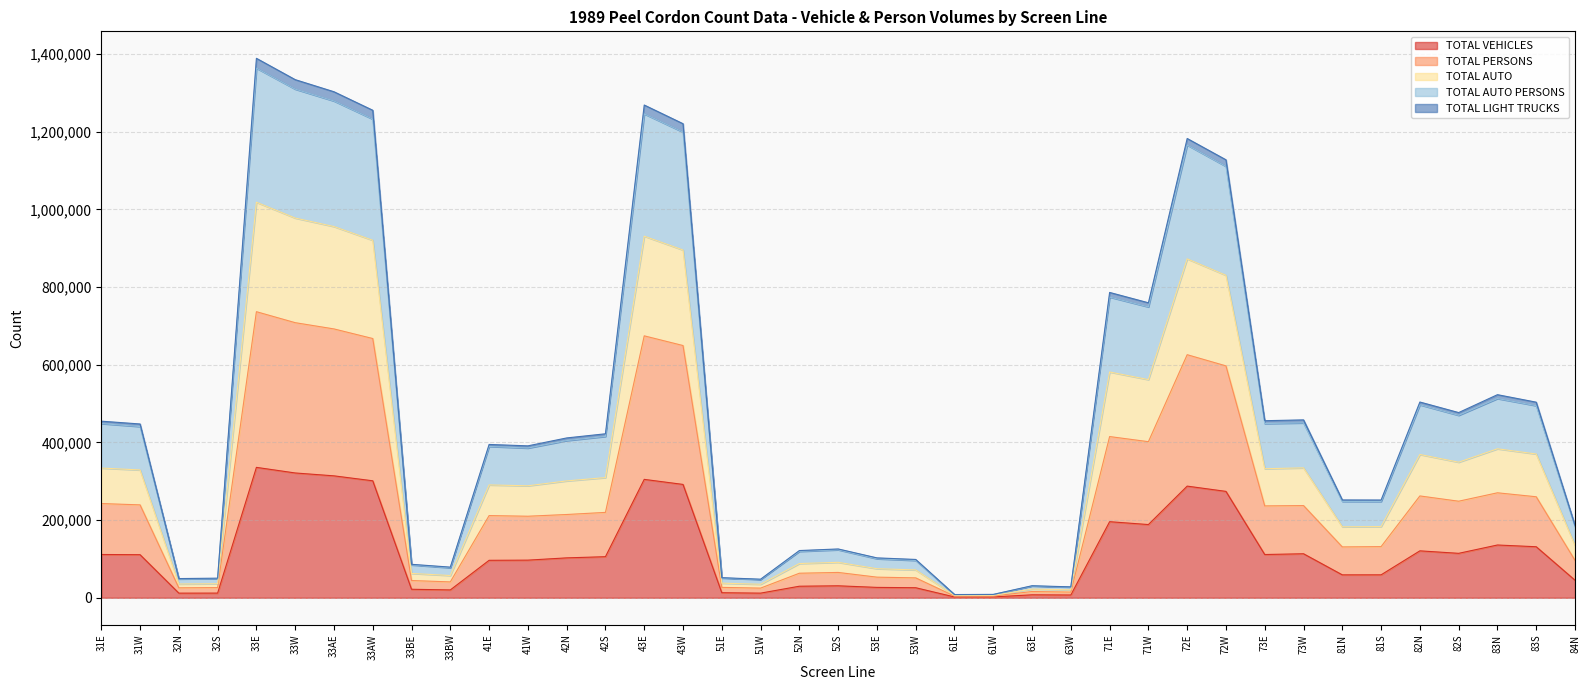

What is the label of the 30th point from the left?

72W